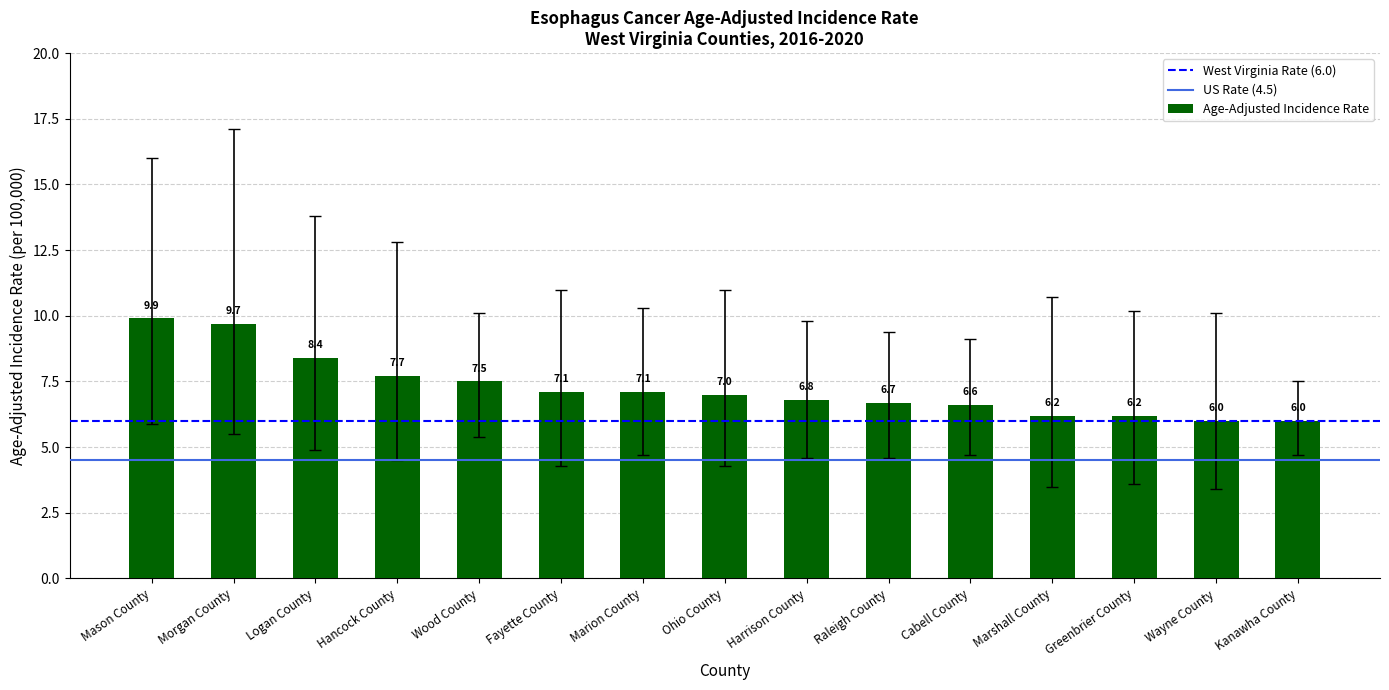

What is the change in value from Marion County to Harrison County?

-0.3